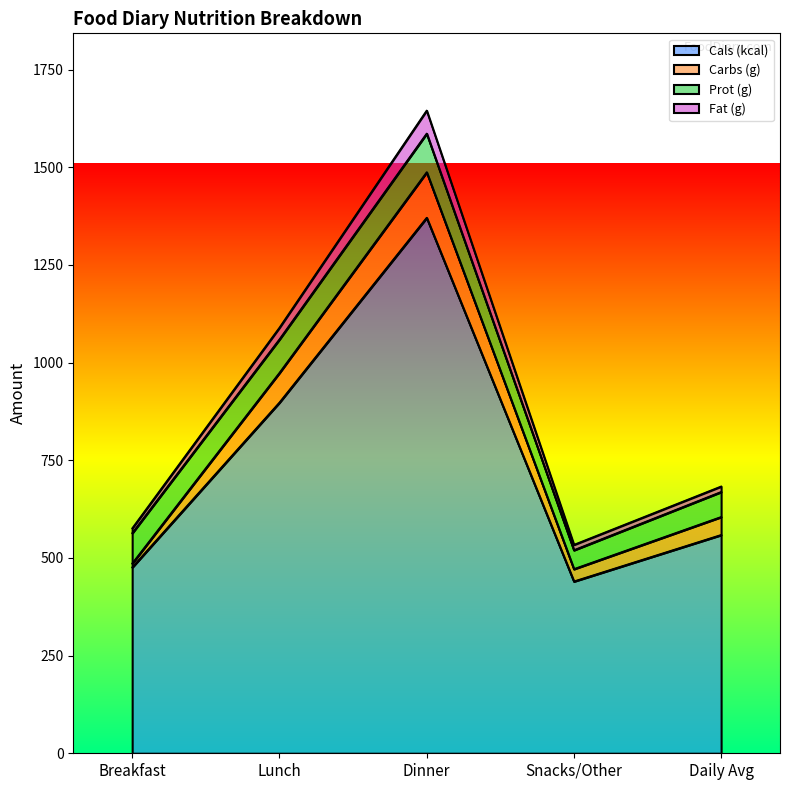

How many lines are shown in the chart?

4